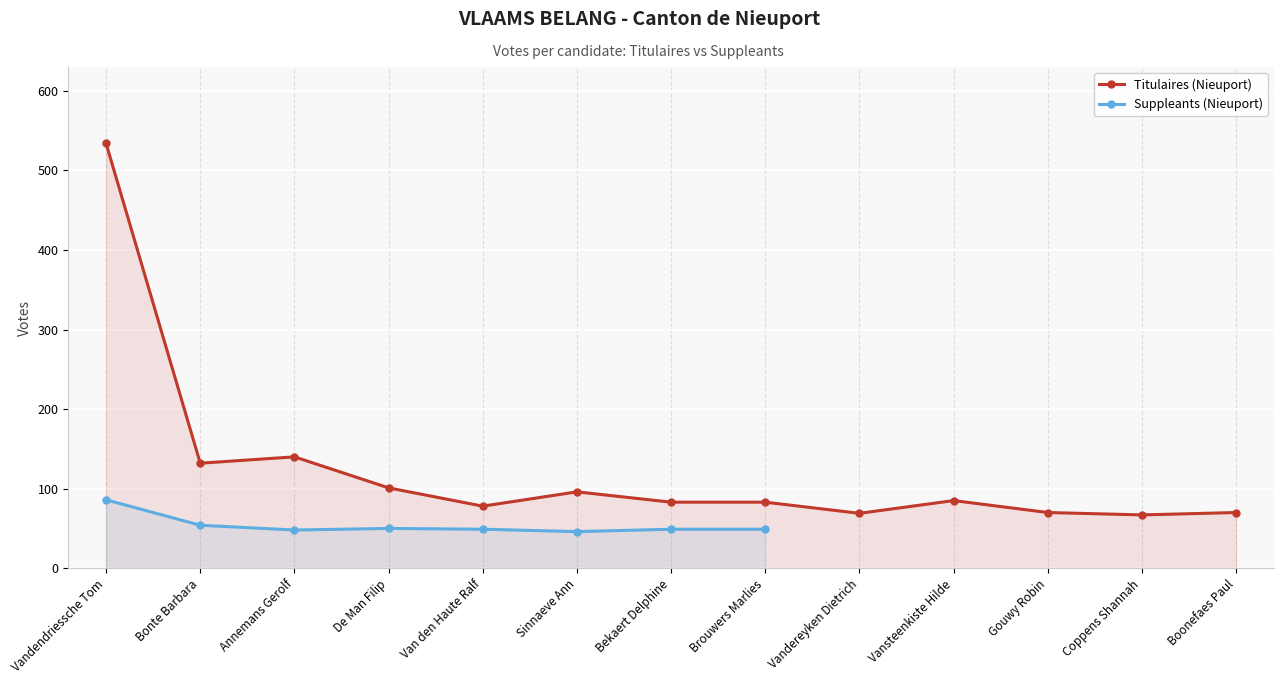

What is the smallest value displayed?

67